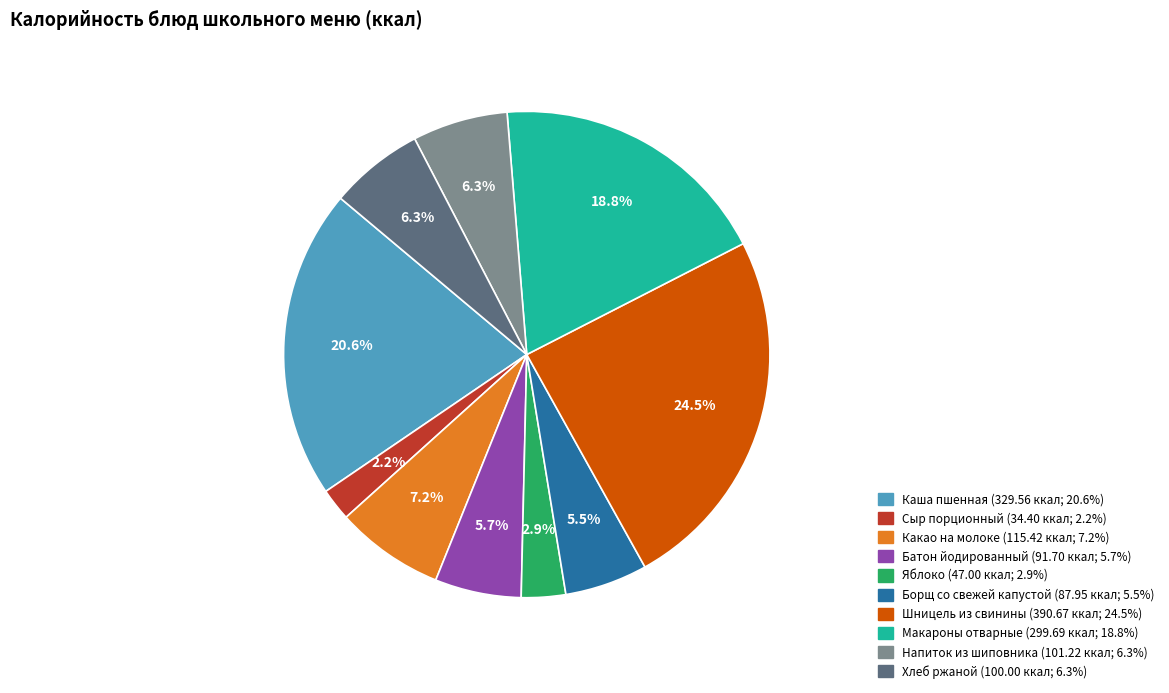

Is there any slice that represents more than half of the pie?

No